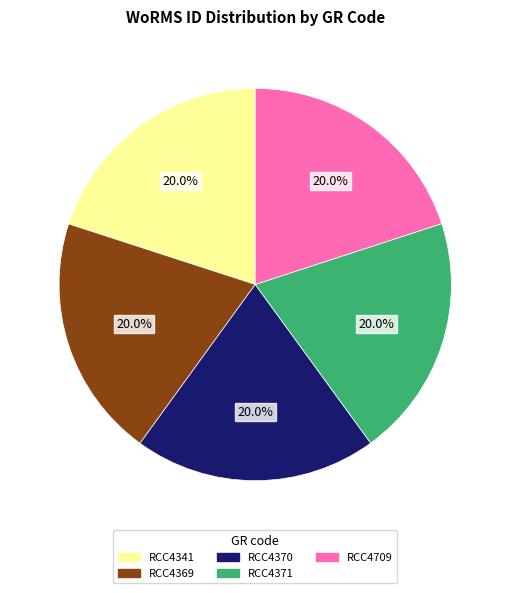

What is the ratio of the value at RCC4370 to the value at RCC4709?

1.0